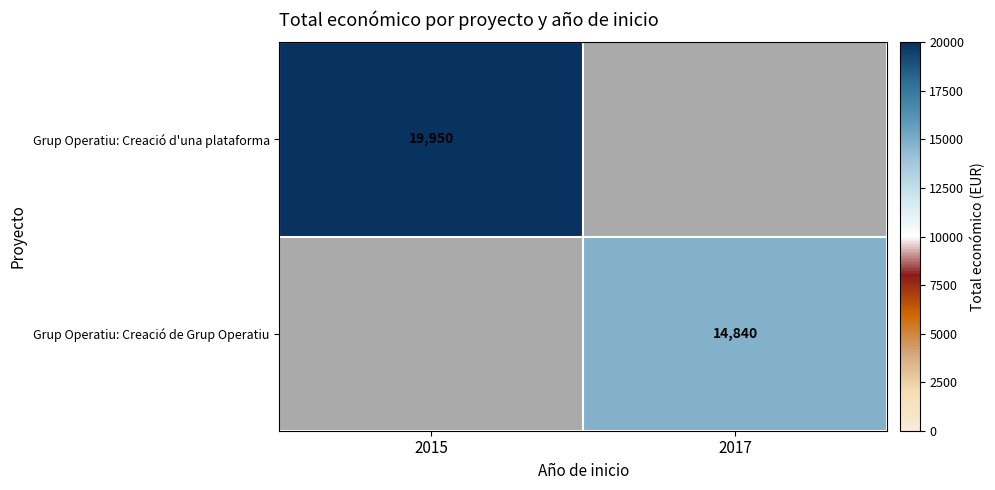

The Grup Operatiu: Creació de Grup Operatiu series shows 14840 at 2017. True or false?

True